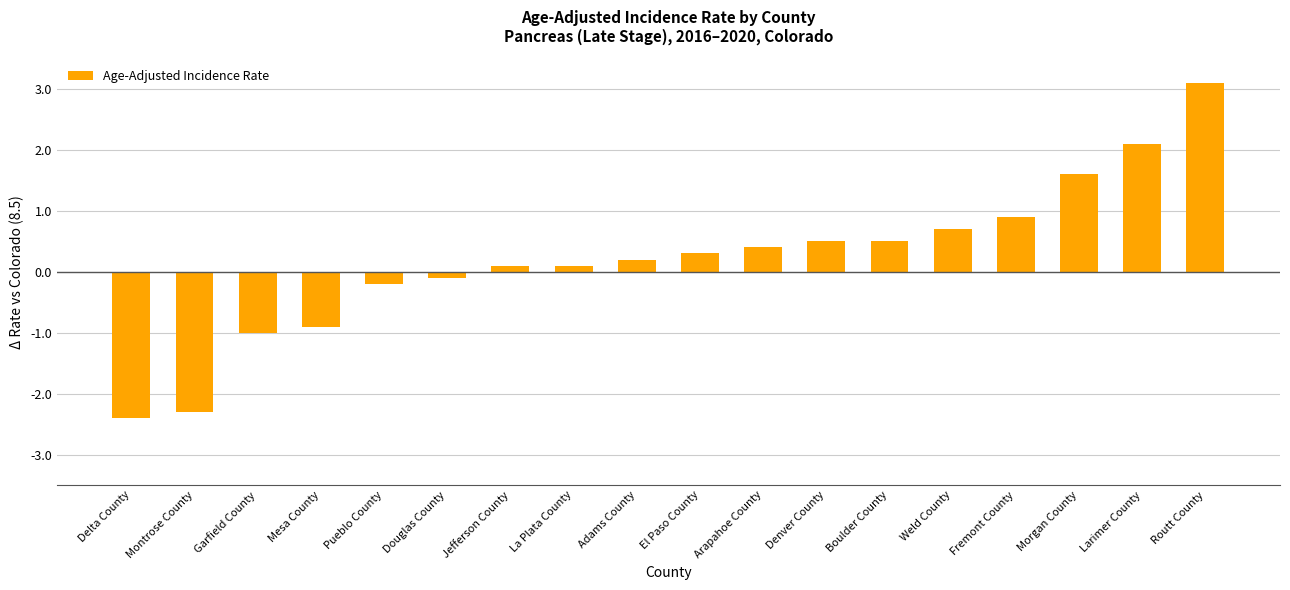

How many series are shown in this chart?

1